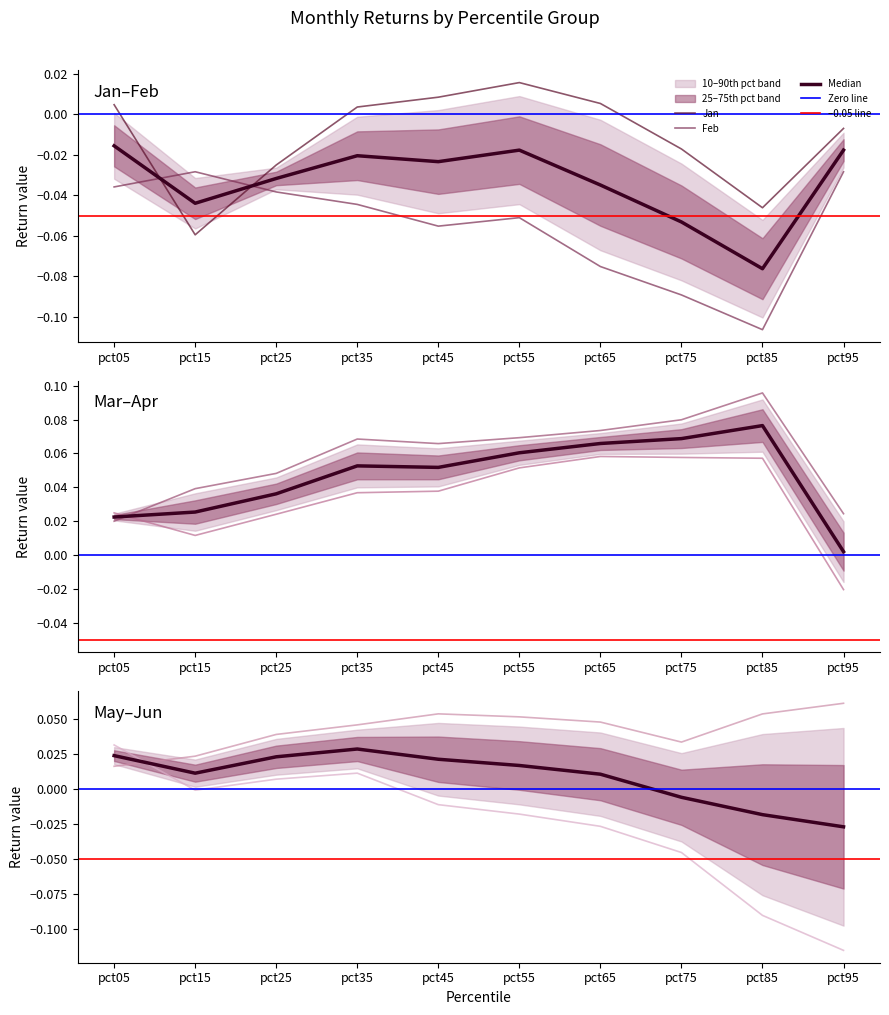

Is it true that Feb equals -0.1 at pct05?

False